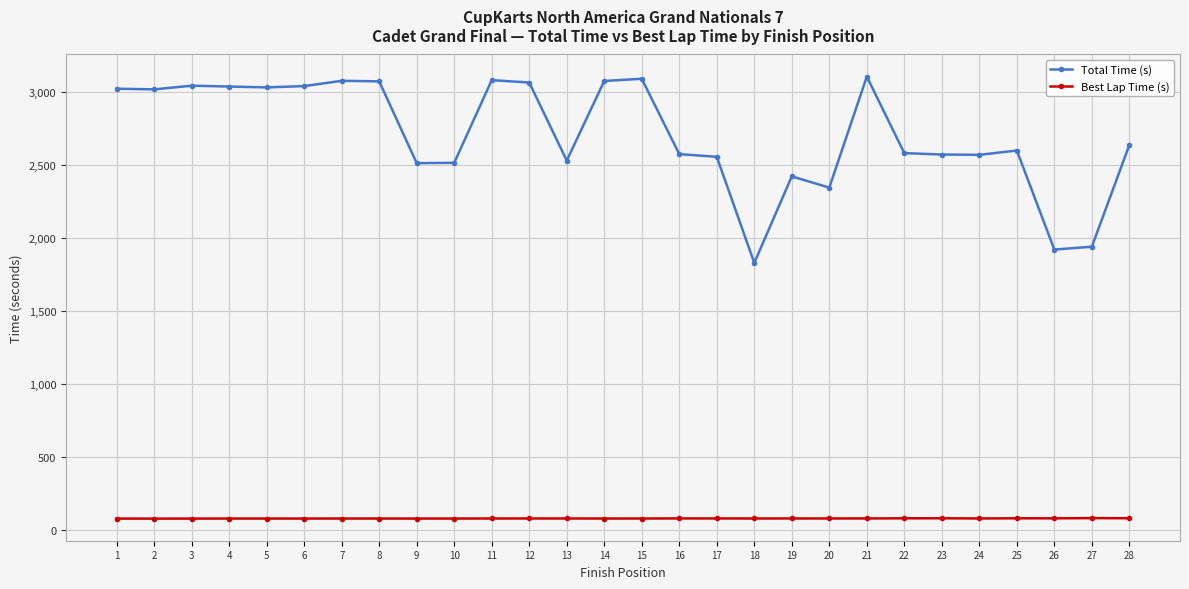

What is the value of the Total Time (s) point at the 22nd from the left?

2581.2